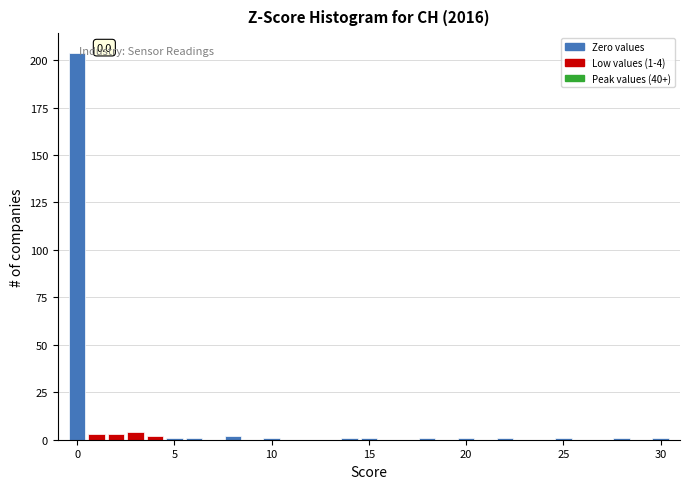

Around what value on the x-axis is the tallest bar? Give the approximate position of its centre, as read against the axis.

0.0